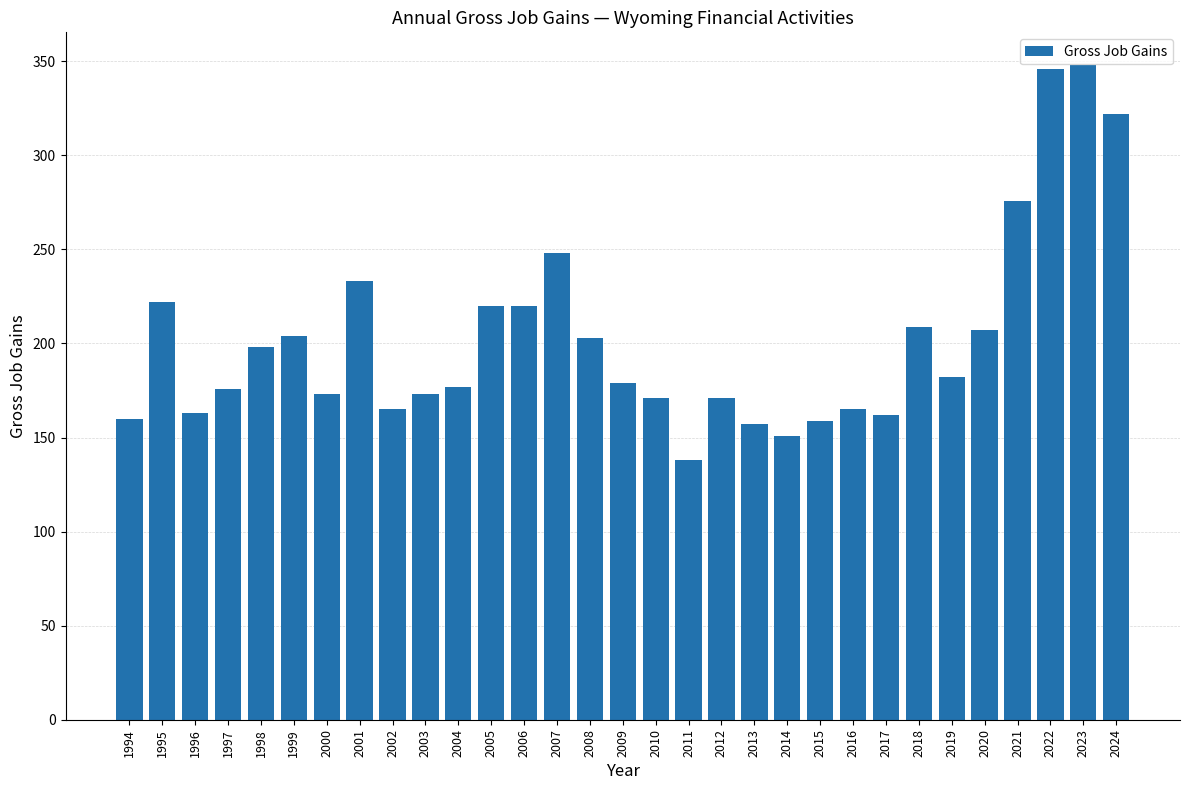

What is the average value?

203